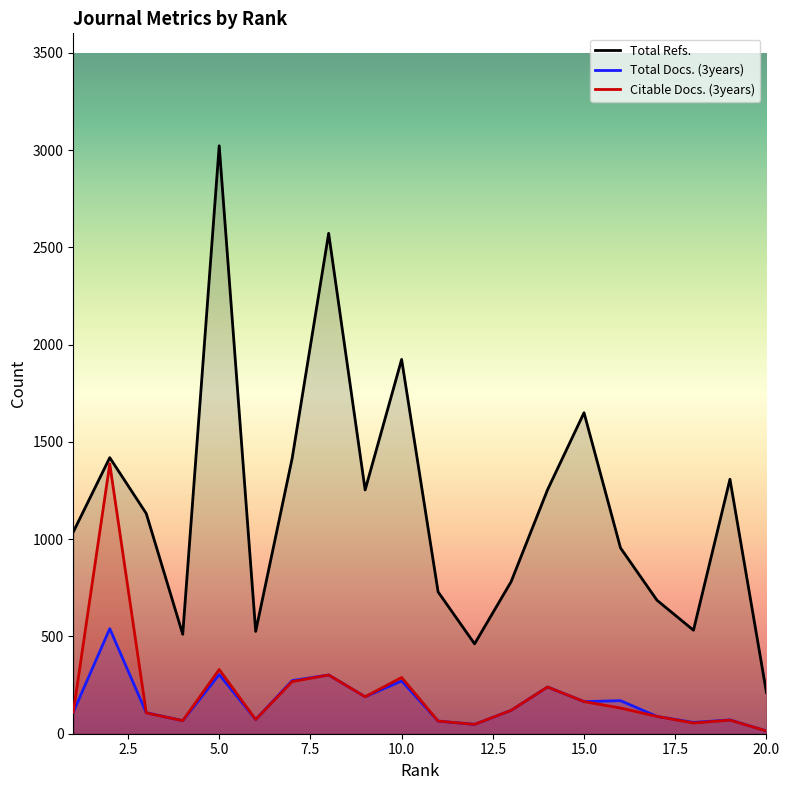

At which category is the sum across all series the highest?

5